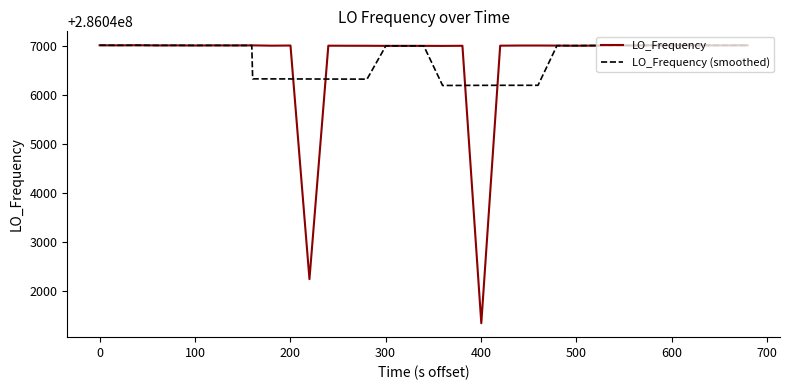

Which series has the largest range (max minus min)?

LO_Frequency